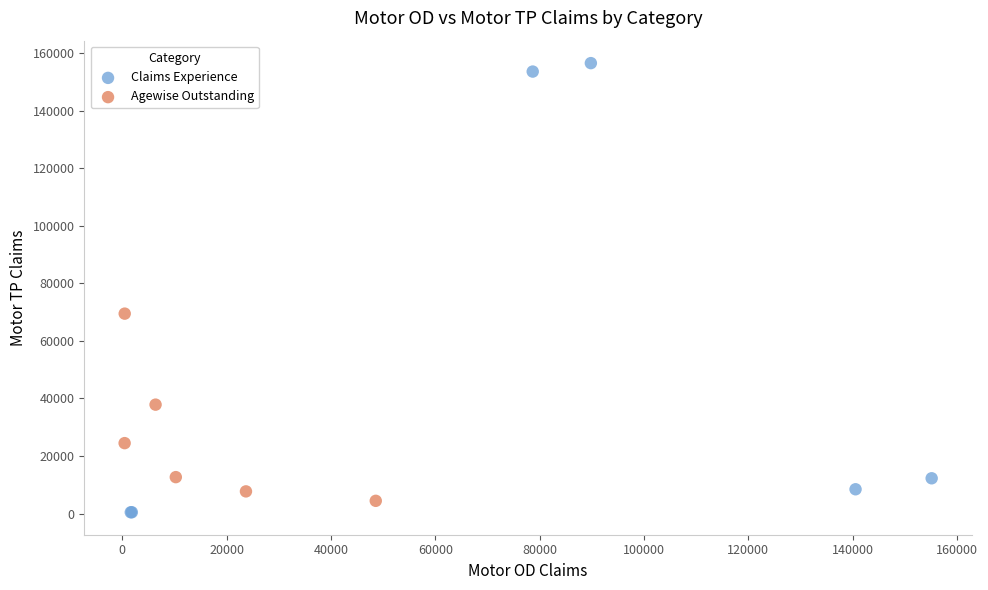

Which series has the largest Y range (max minus min)?

Claims Experience